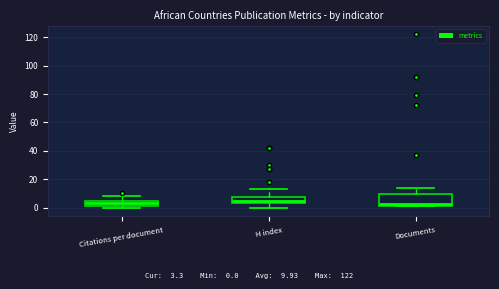

Reading left to right, transcribe this box plot: for each box, give where its median line is, the range the box spans, and where its two whiskers end, as read against the y-axis. The values are not printed on the chart, so give them approximately, as read against the axis.

Citations per document: median 2 (inside the box), box 2 to 4, whiskers 0 to 8
H index: median 4 (just above the box's lower edge), box 4 to 8, whiskers 0 to 14
Documents: median 2 (just above the box's lower edge), box 2 to 10, whiskers 2 to 14